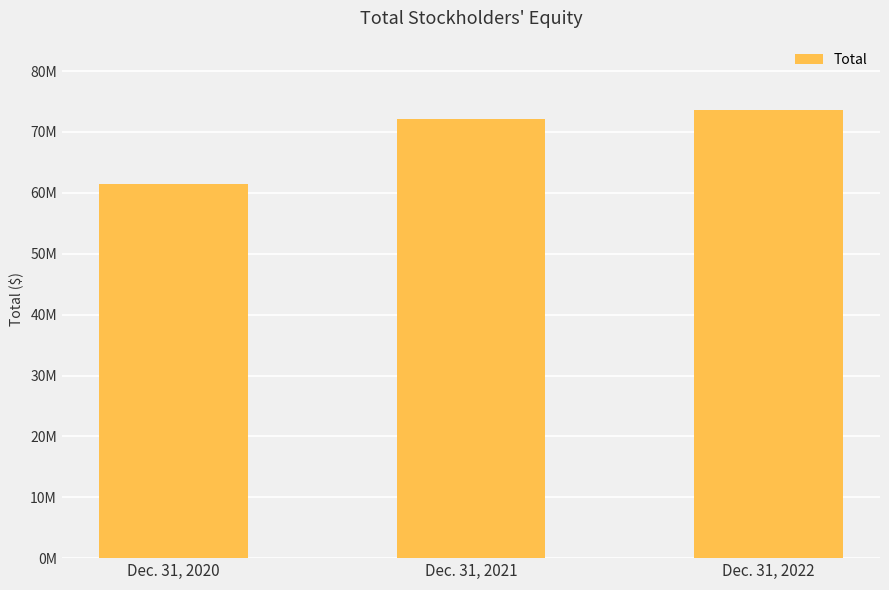

Which category has the lowest value across all series?

Dec. 31, 2020